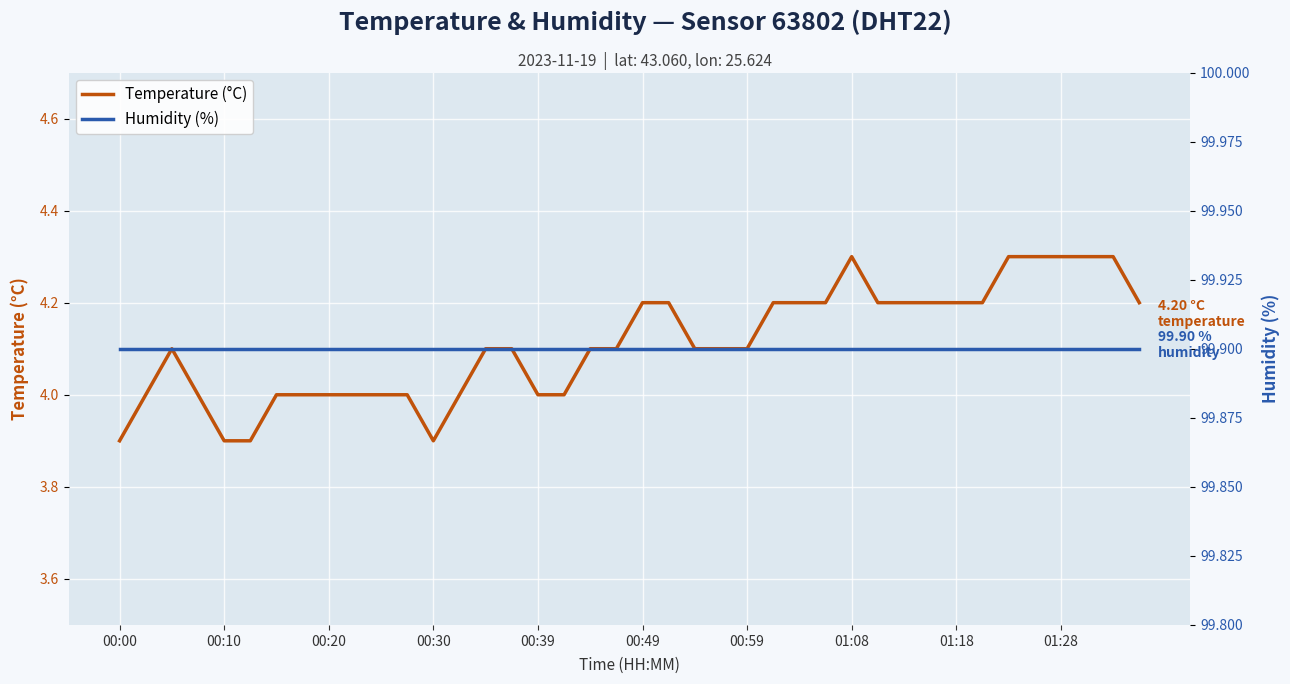

Is this an area chart (filled region under the line)?

No